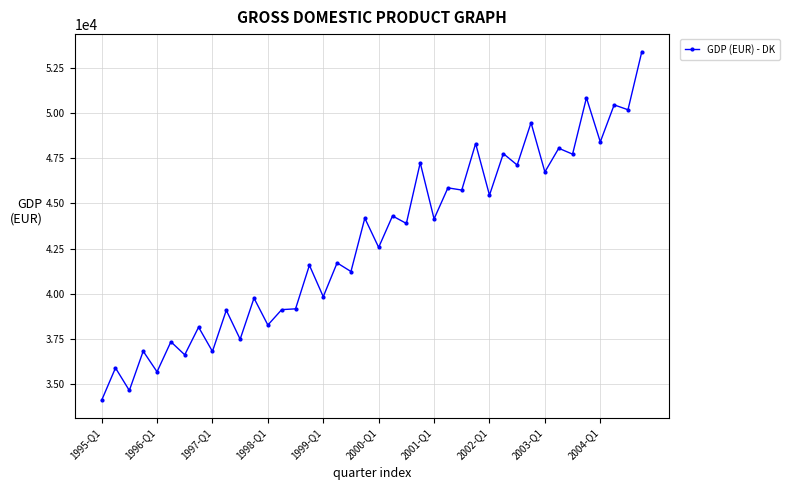

What is the minimum value shown in the chart?

34110.7